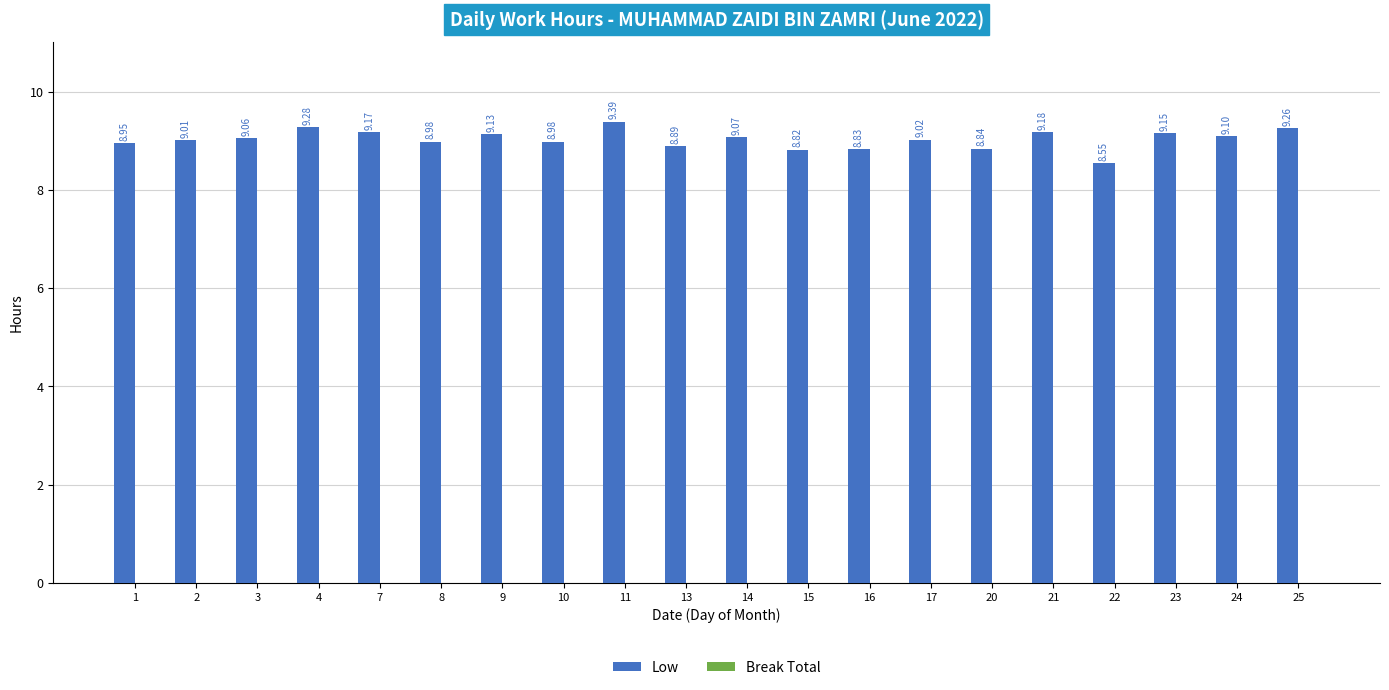

What is the difference between the maximum and minimum values?

0.8